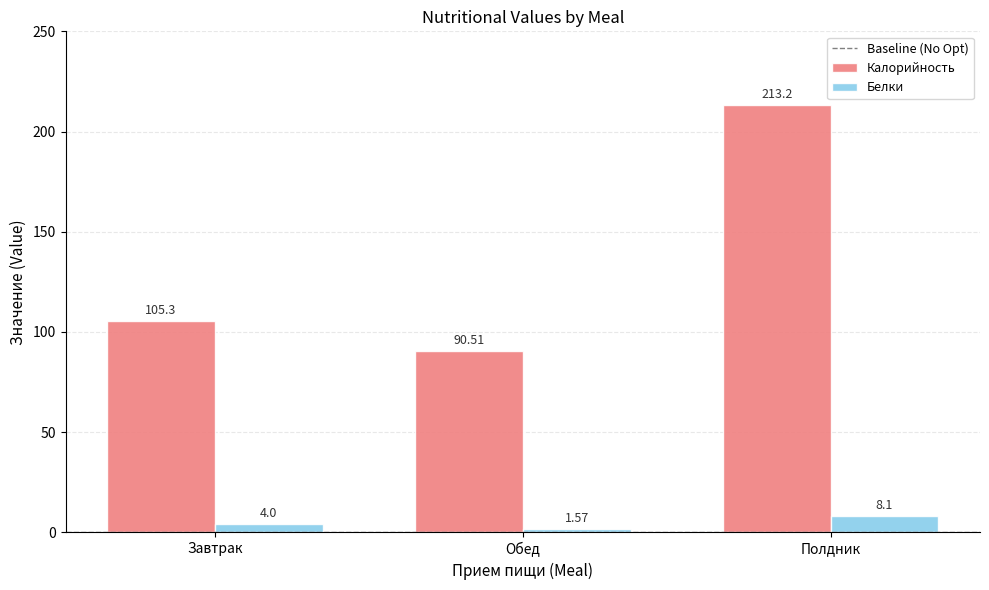

Rank the series by their average value, from lowest to highest.

Белки, Калорийность